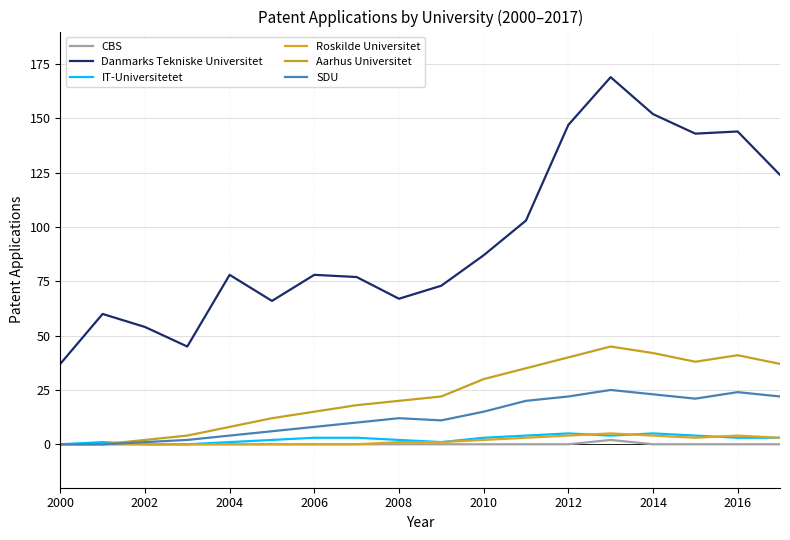

Is this an area chart (filled region under the line)?

No